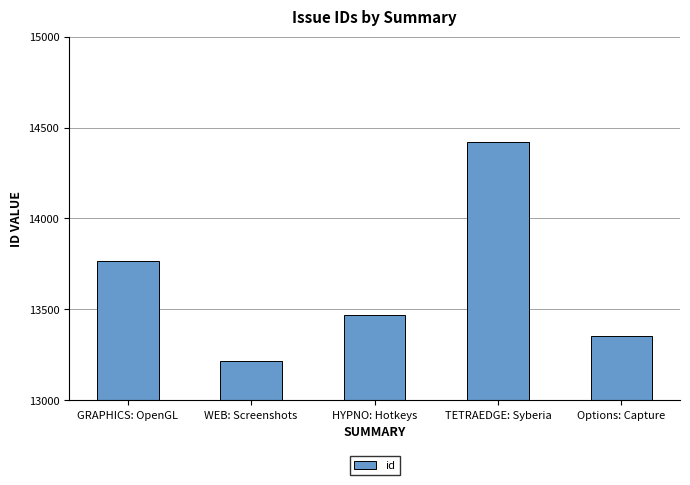

Which label corresponds to the largest value in the chart?

TETRAEDGE: Syberia